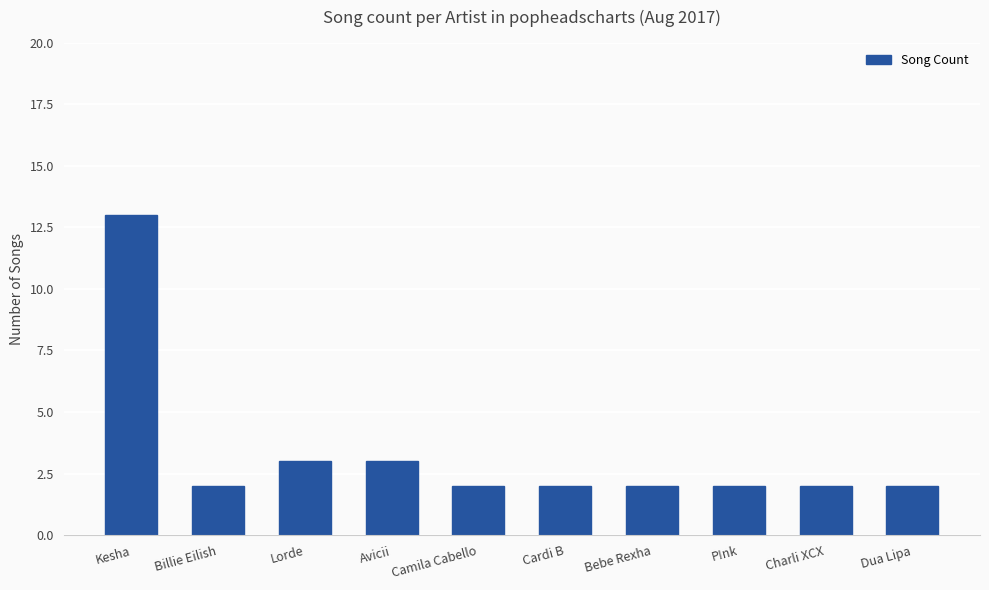

Between Charli XCX and Lorde, which is larger?

Lorde